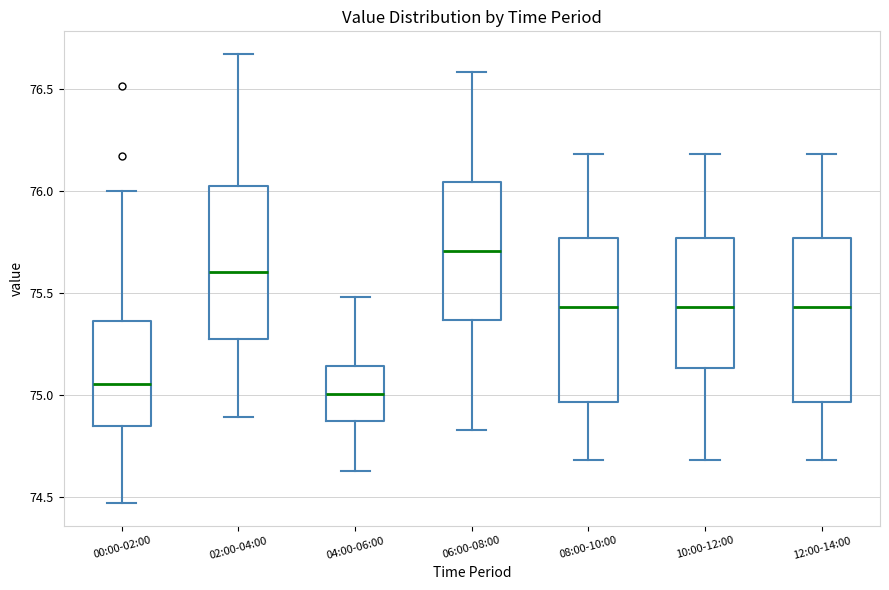

Which box has the highest median line?

06:00-08:00